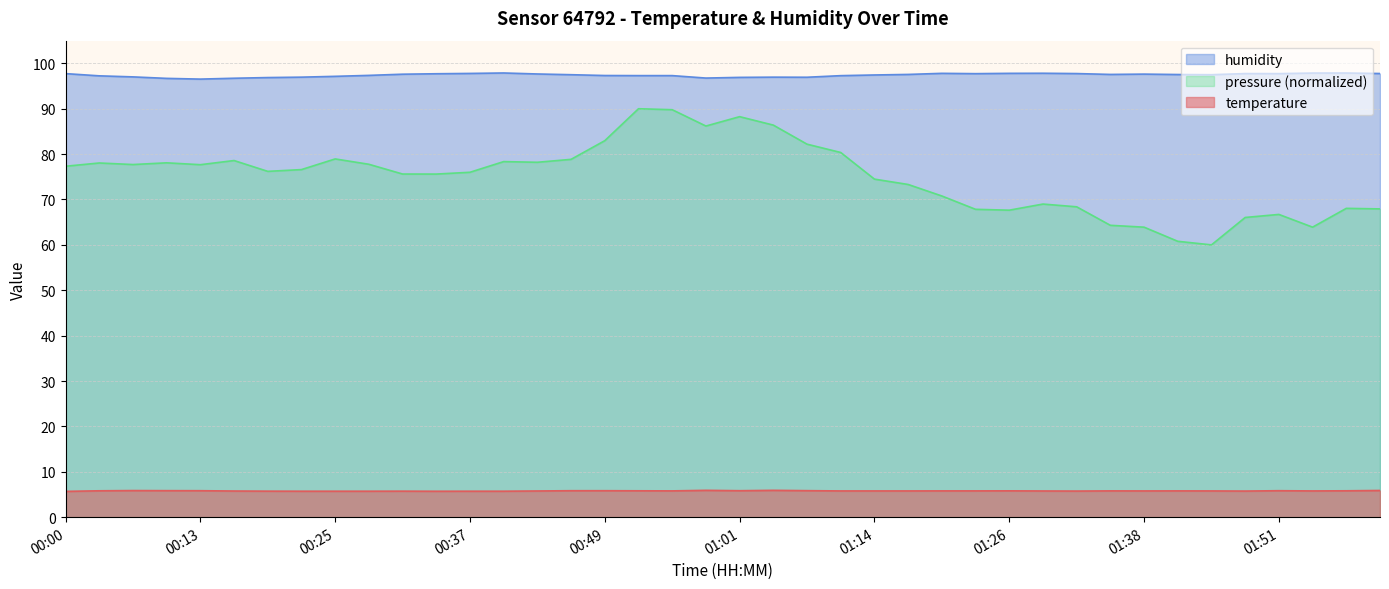

How many interior local peaks does the temperature series have?

8